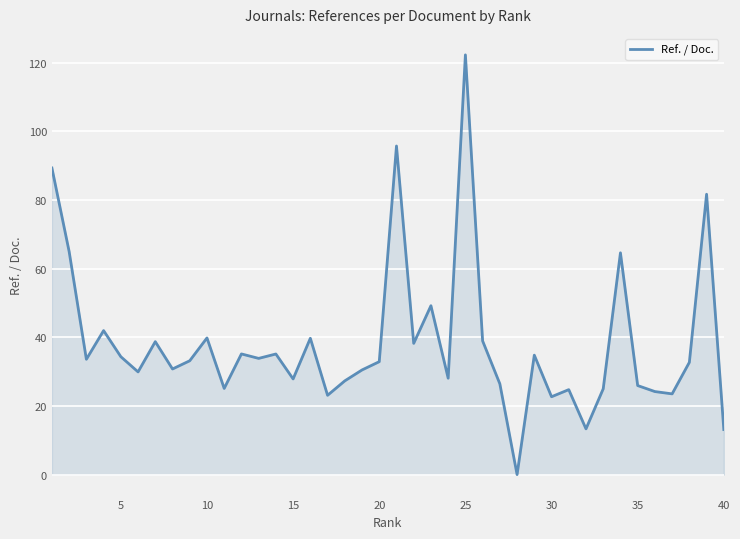

What is the greatest value displayed?

122.3